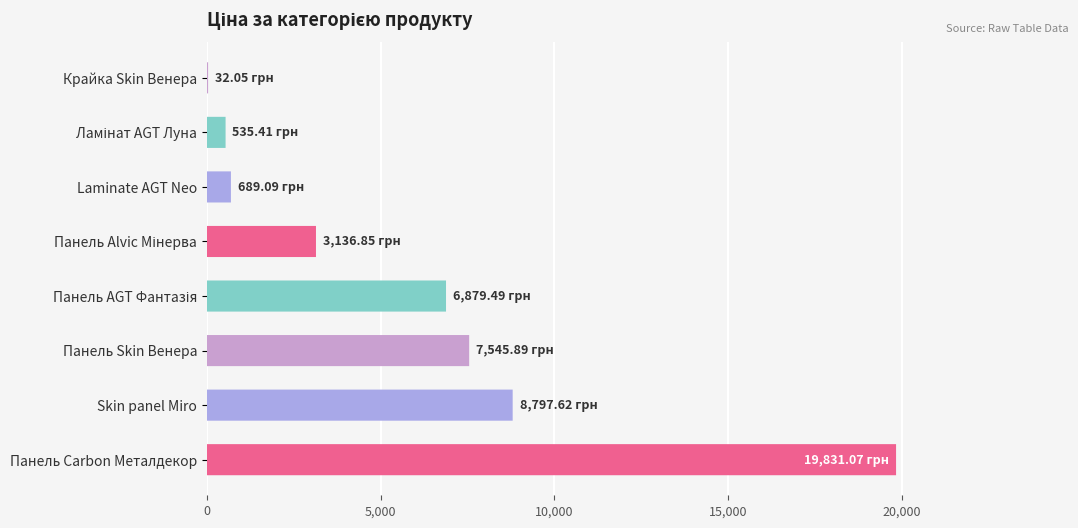

What is the value of the 8th bar from the left?

19831.1